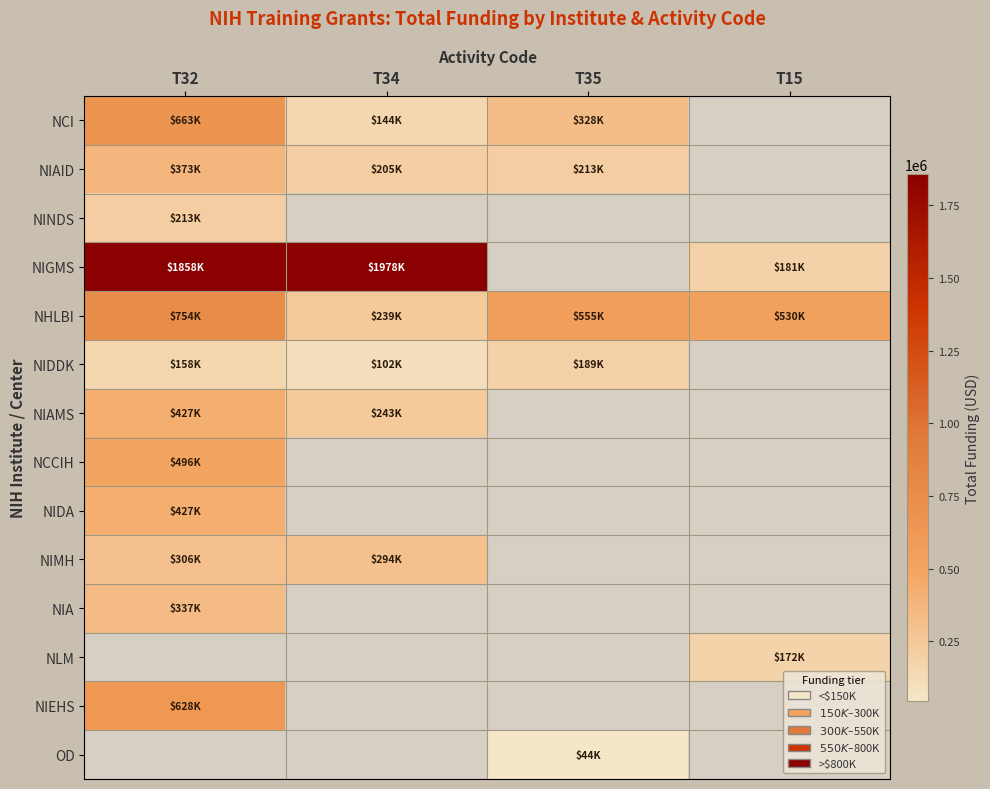

What is the maximum value shown in the chart?

1978476